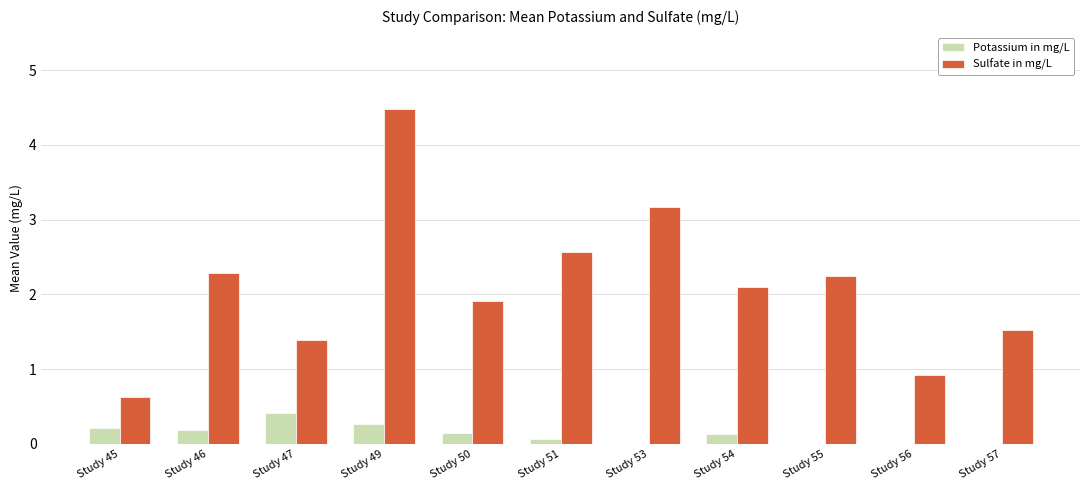

Which series has the largest total across all categories?

Sulfate in mg/L